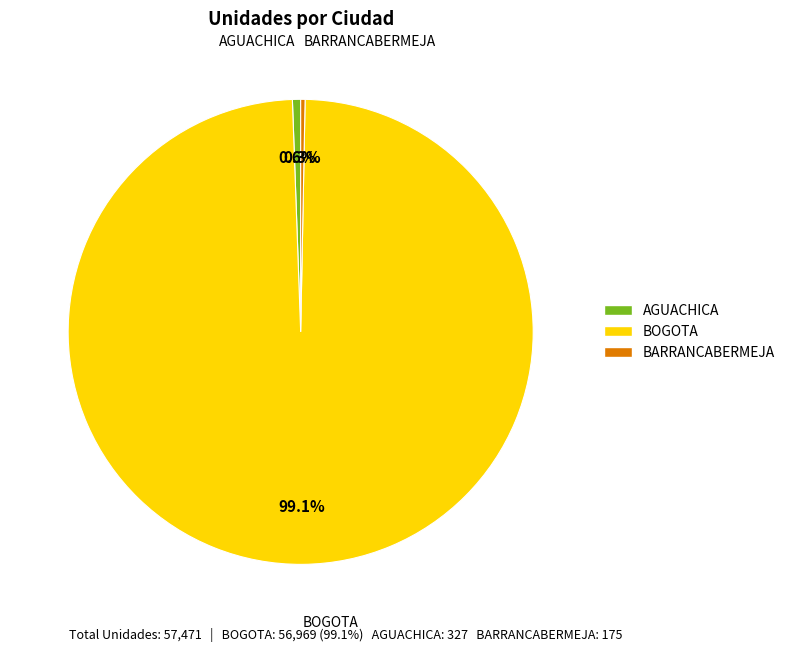

Is there any slice that represents more than half of the pie?

Yes